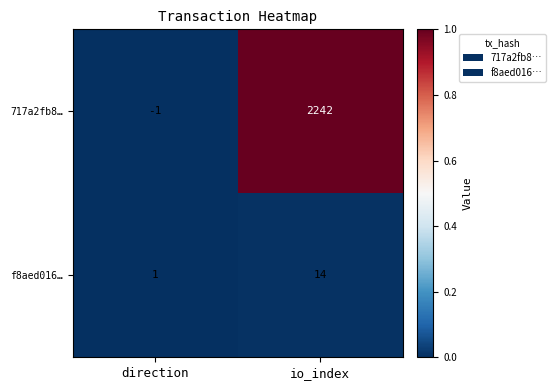

Rank the series by their average value, from lowest to highest.

f8aed016…, 717a2fb8…